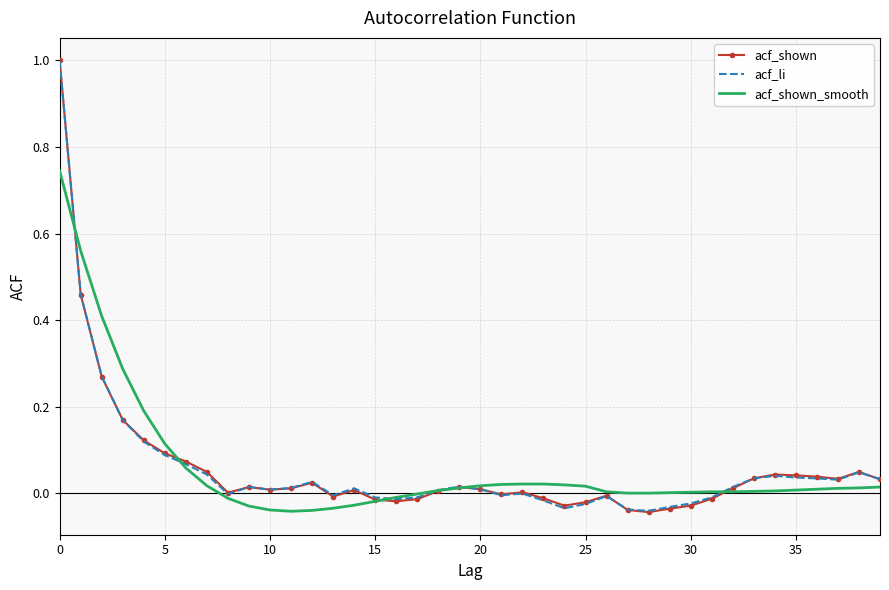

Which series has the widest spread of values?

acf_shown